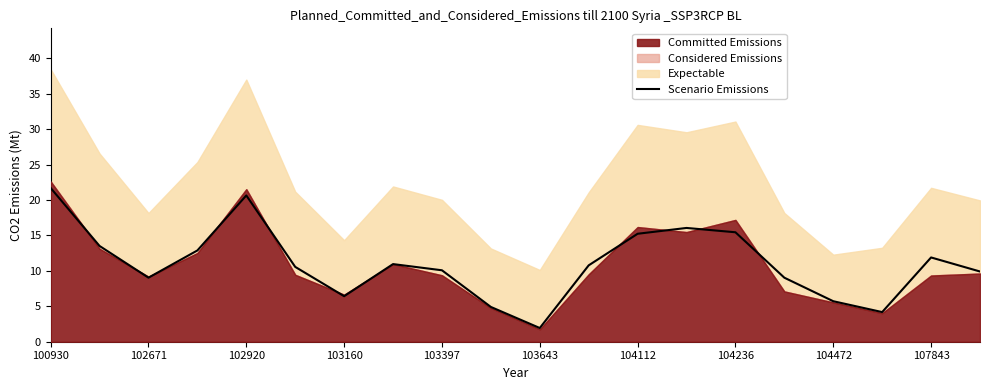

What is the difference between the maximum and minimum values?

19.8